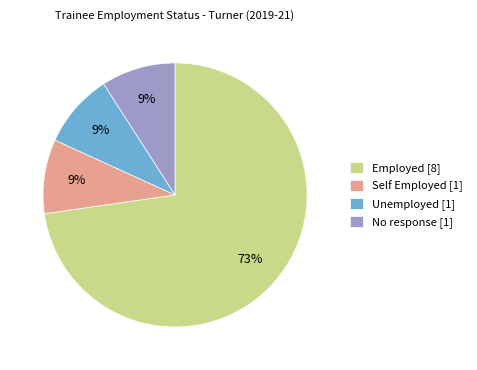

Count the number of slices in the pie.

4